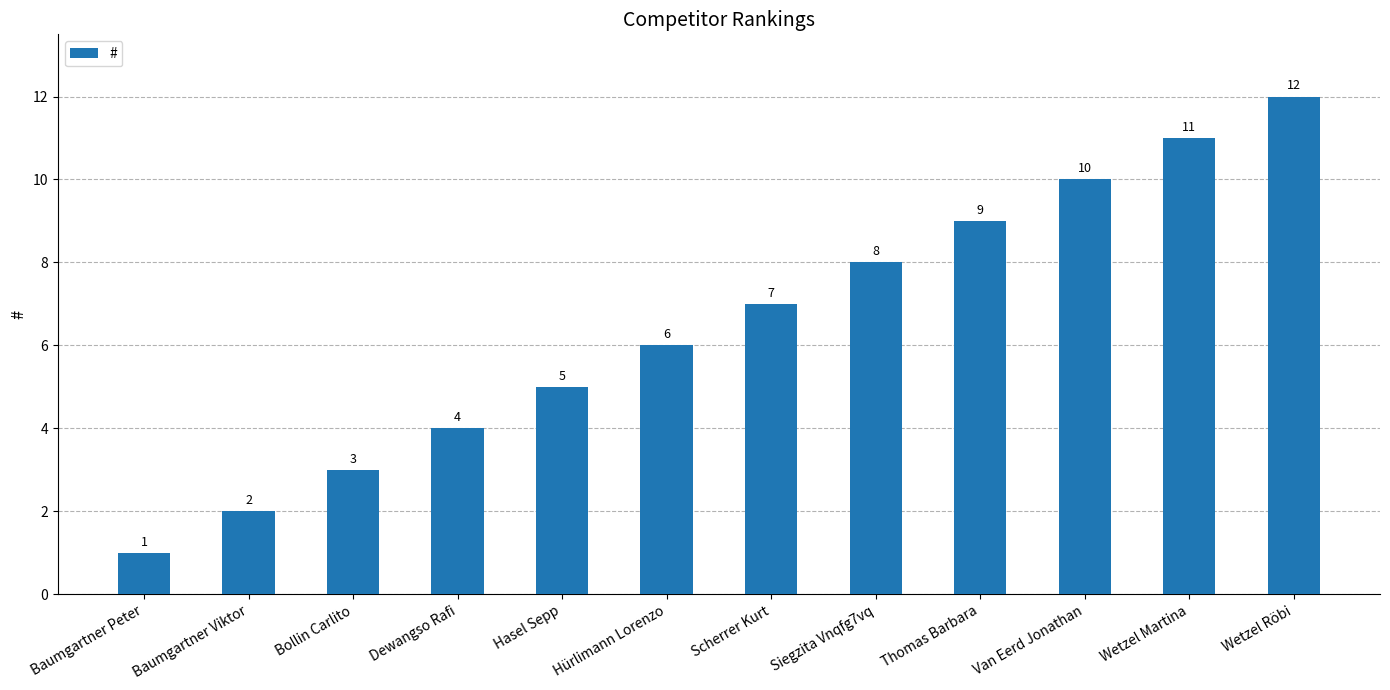

Rank the categories by value from highest to lowest.

Wetzel Röbi, Wetzel Martina, Van Eerd Jonathan, Thomas Barbara, Siegzita Vnqfg7vq, Scherrer Kurt, Hürlimann Lorenzo, Hasel Sepp, Dewangso Rafi, Bollin Carlito, Baumgartner Viktor, Baumgartner Peter